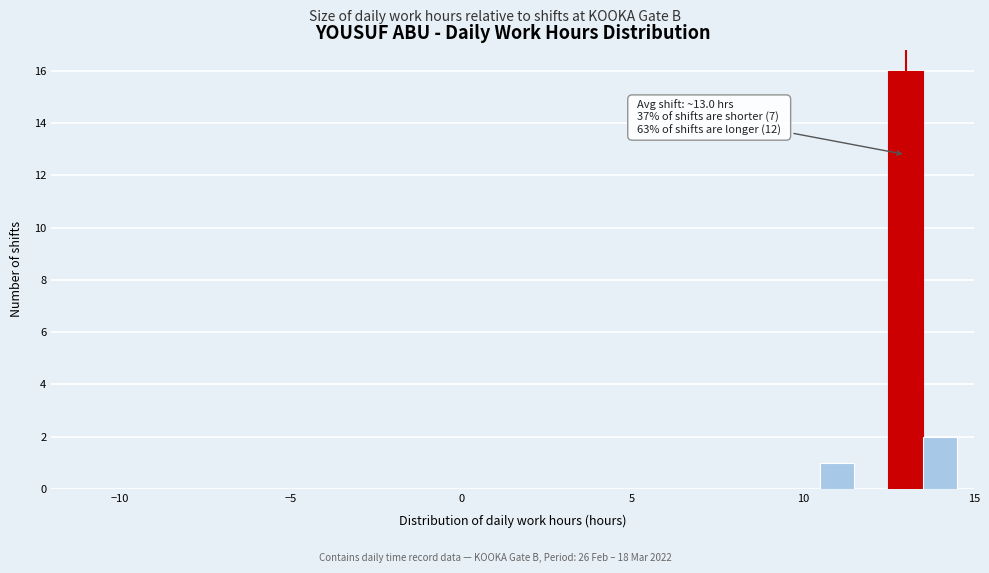

Around what value on the x-axis is the tallest bar? Give the approximate position of its centre, as read against the axis.

13.0